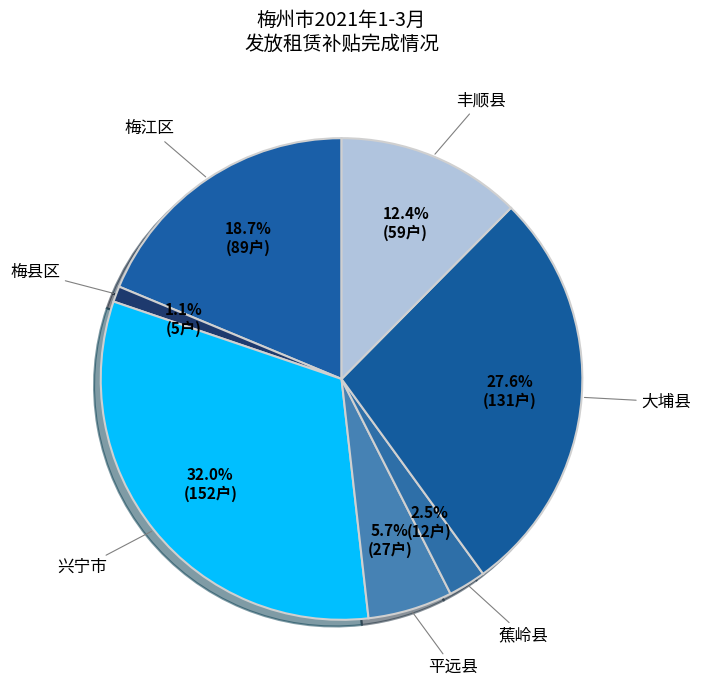

How many slices are in this pie chart?

7